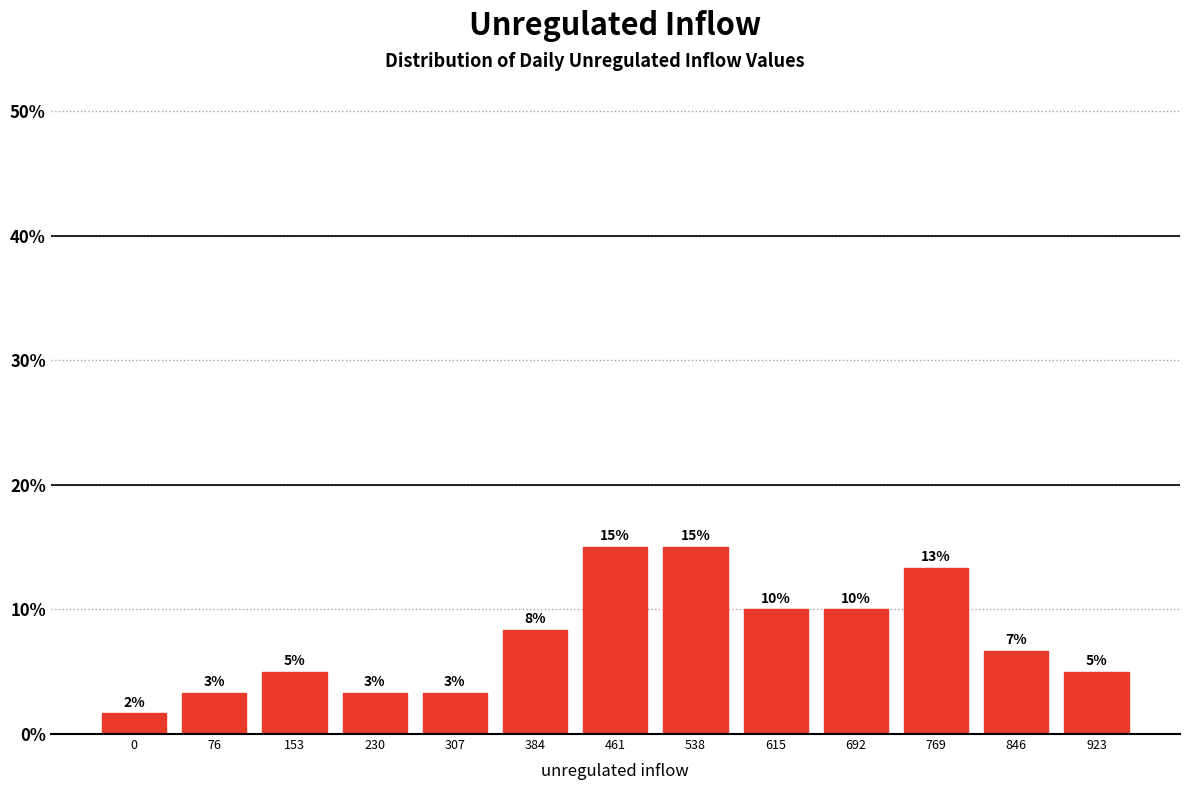

Are the bars horizontal?

No